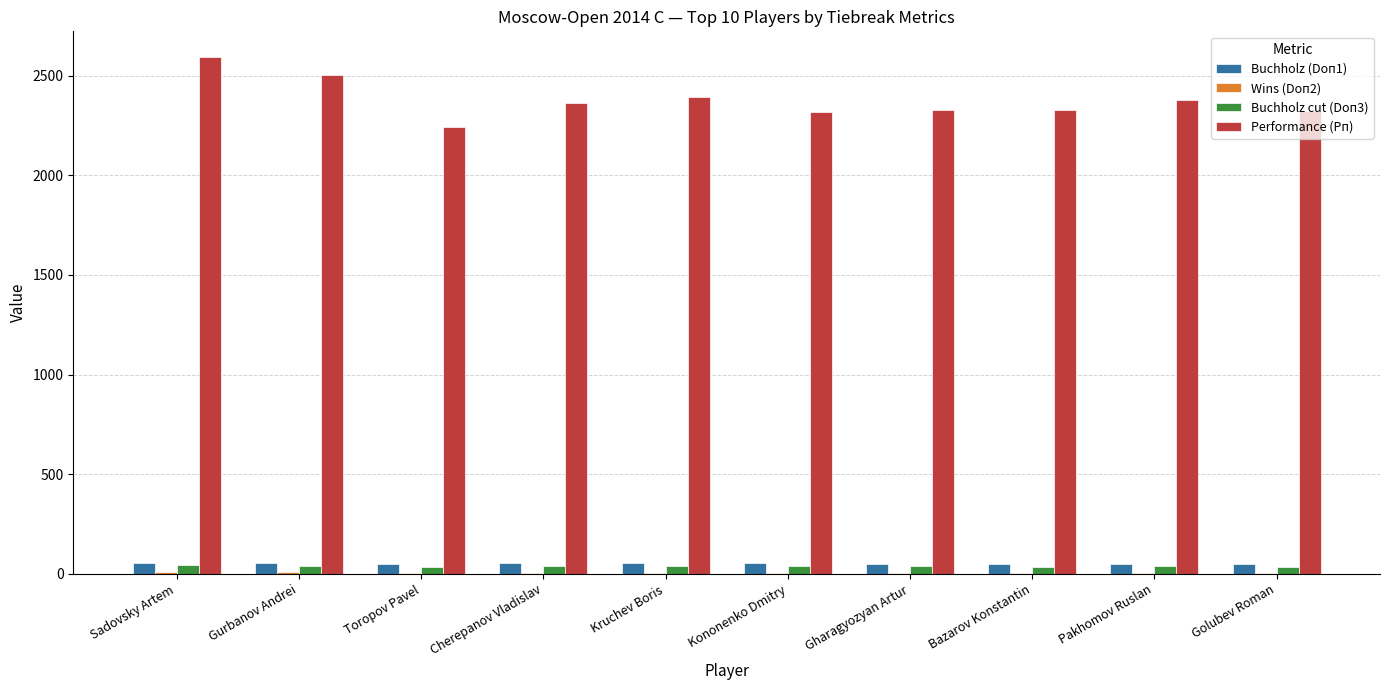

Read the Performance (Рп) value at Golubev Roman.

2324.0